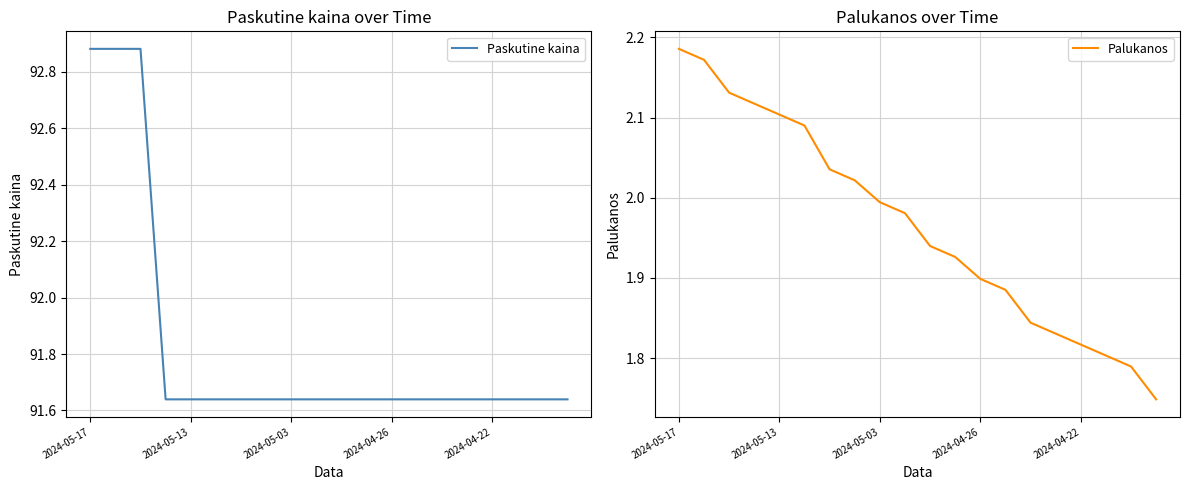

What is the difference between the second highest and second lowest values in the Paskutine kaina series?

1.2